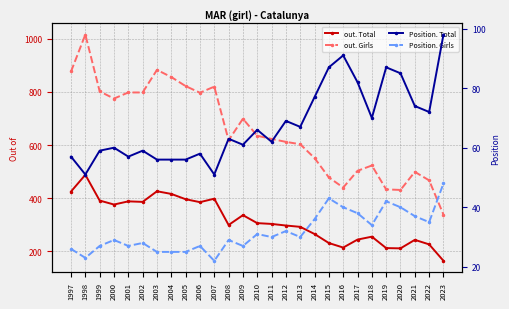

How many values in the out. Total series exceed 303?

13